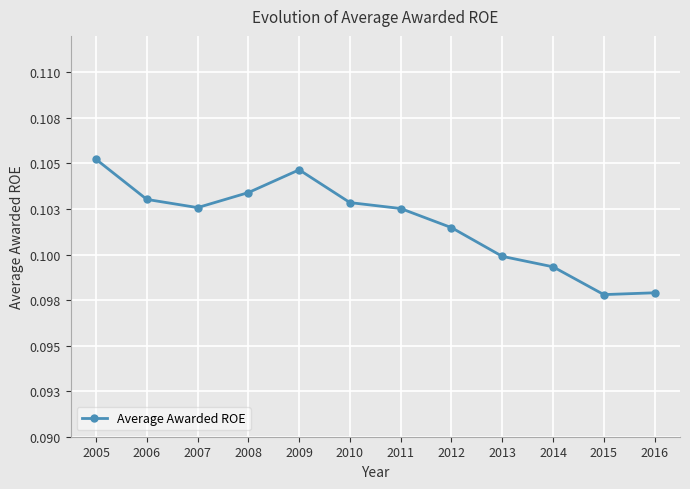

Where is the data nearest to the value 0?

2015